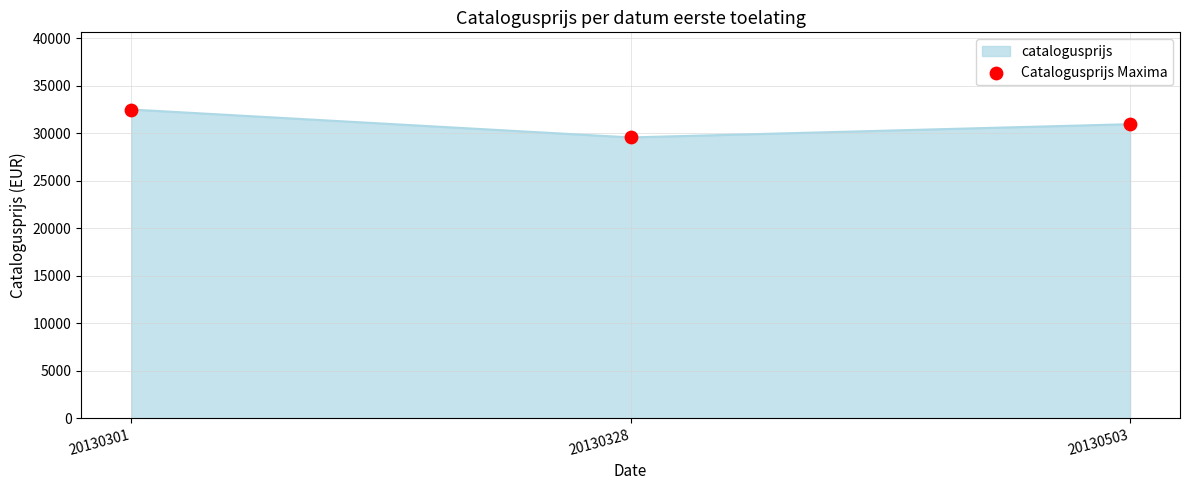

What is the change in value from 20130328 to 20130503?

+1396